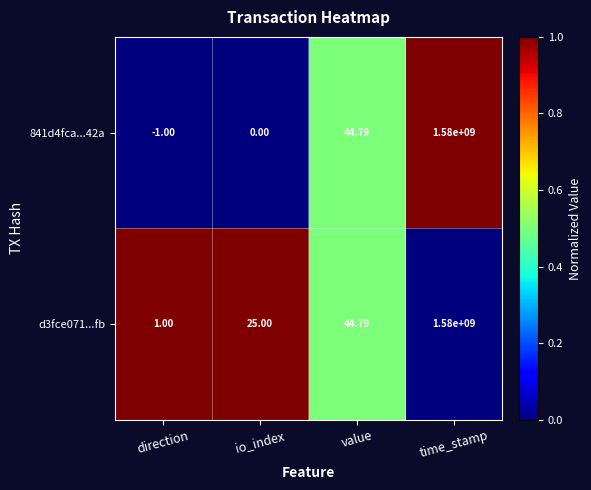

At which label does 841d4fca...42a reach its minimum?

direction